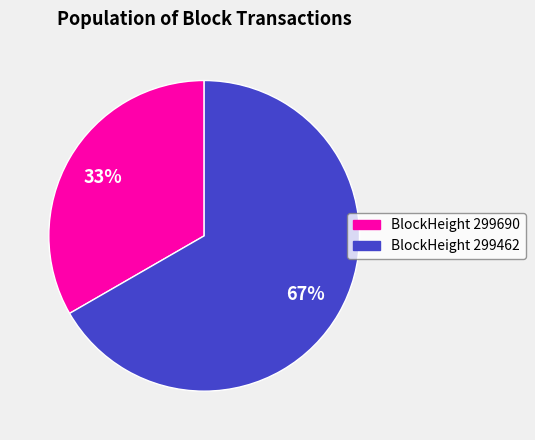

True or false: BlockHeight 299462 accounts for 67% of the total.

True